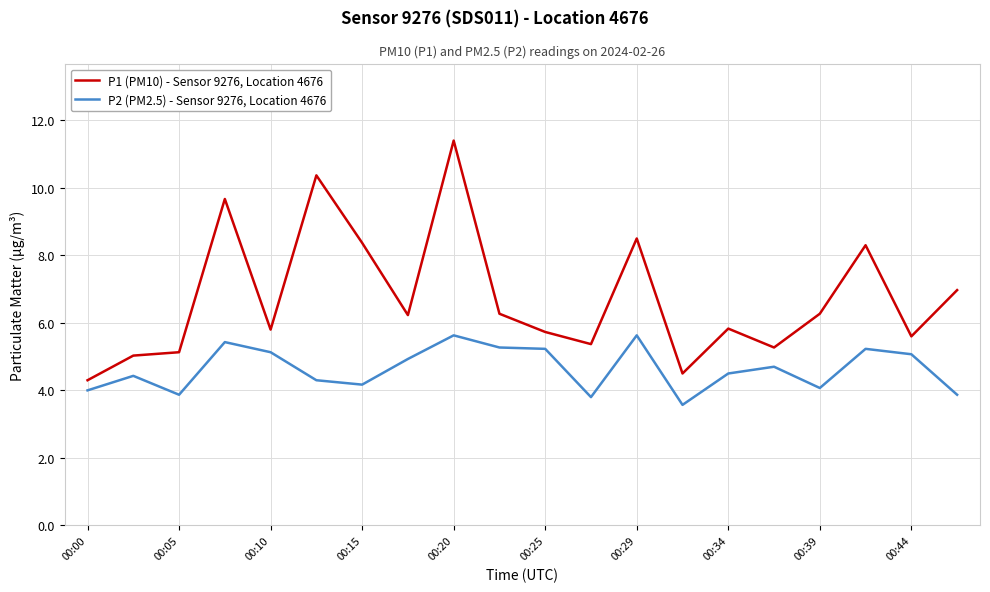

What is the maximum value for P2 (PM2.5) - Sensor 9276, Location 4676?

5.6